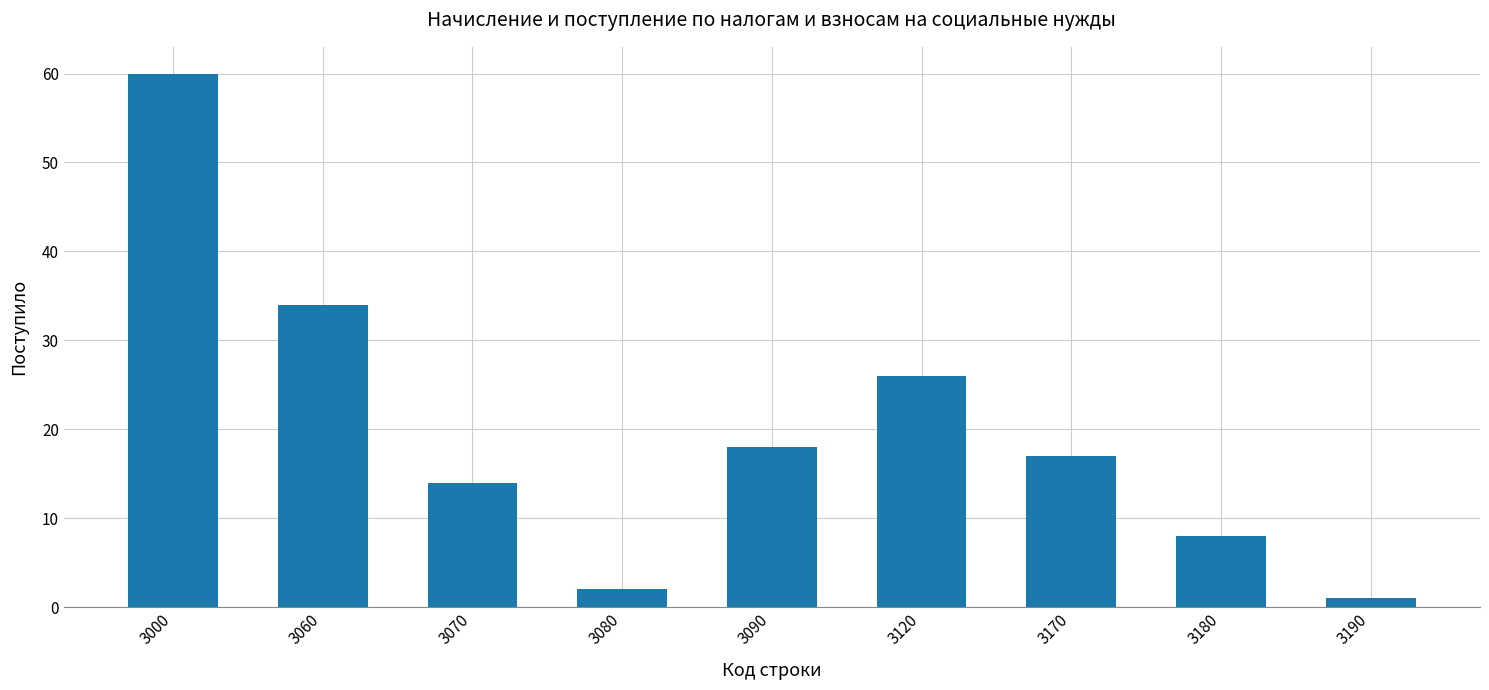

Are the bars horizontal?

No